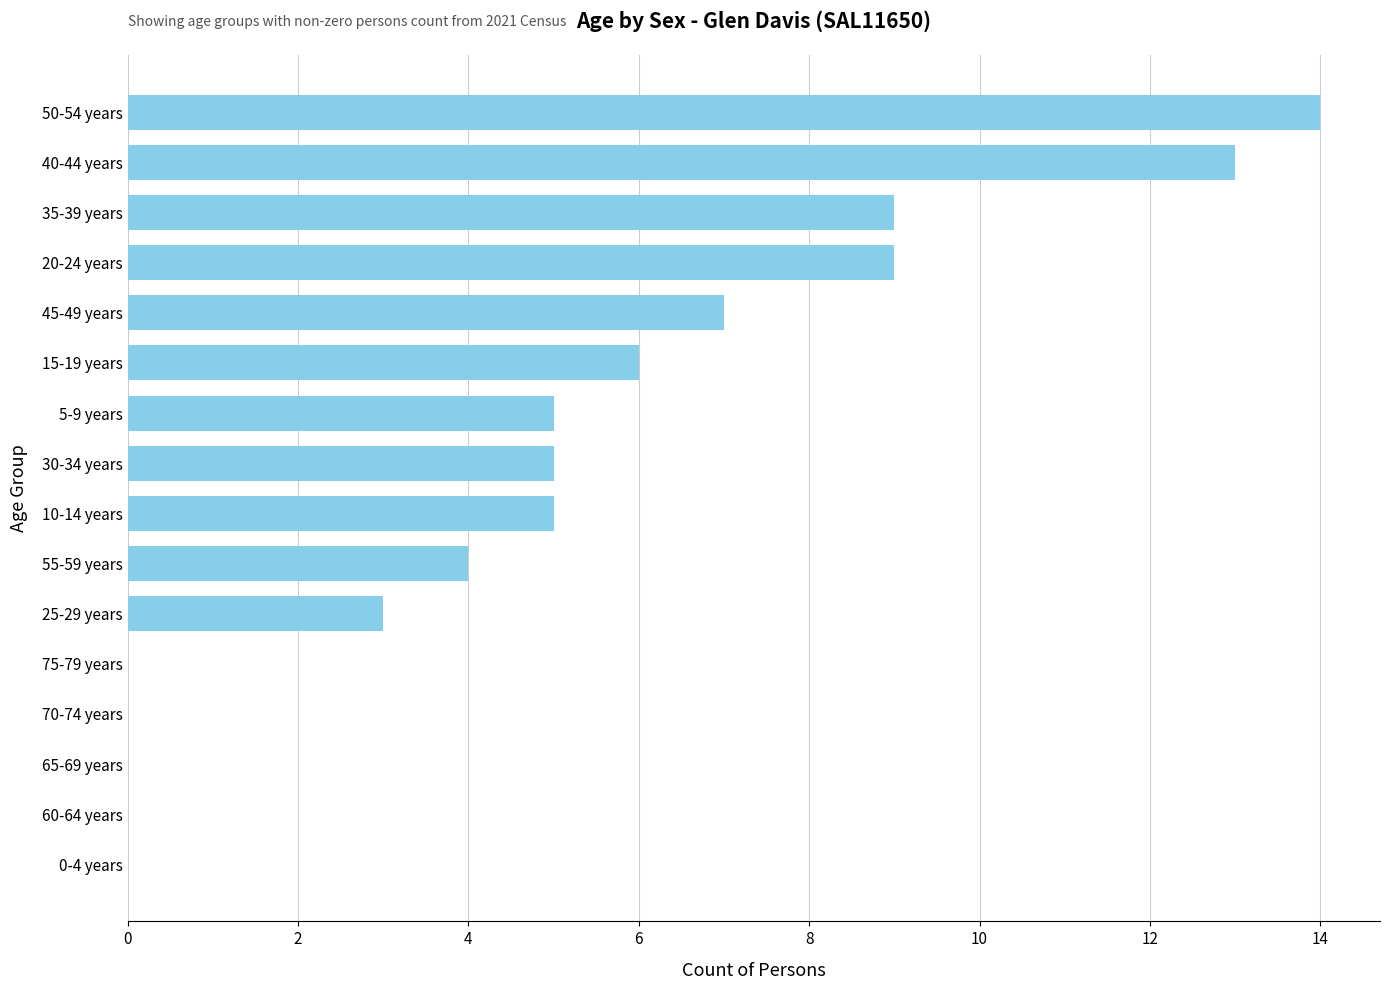

The value at 10-14 years is 5. True or false?

True